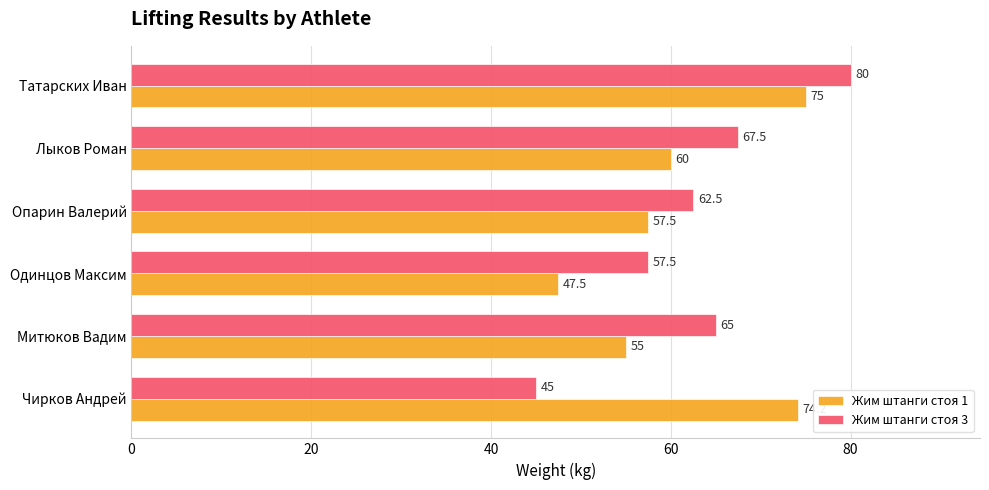

What is the maximum value for Жим штанги стоя 1?

75.0